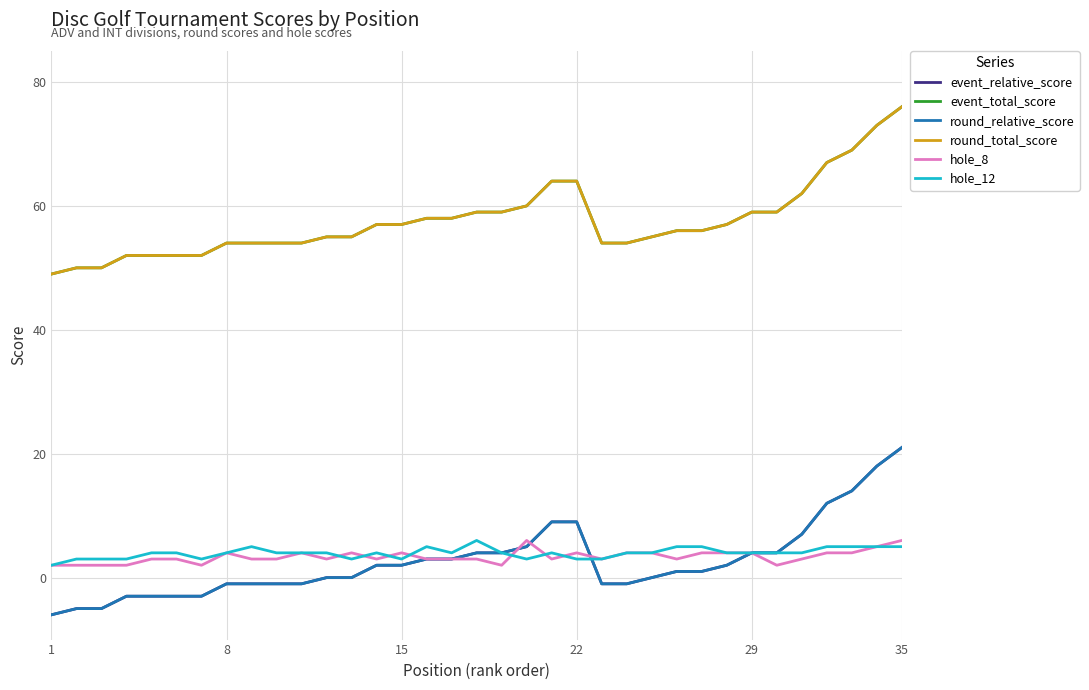

Is this an area chart (filled region under the line)?

No